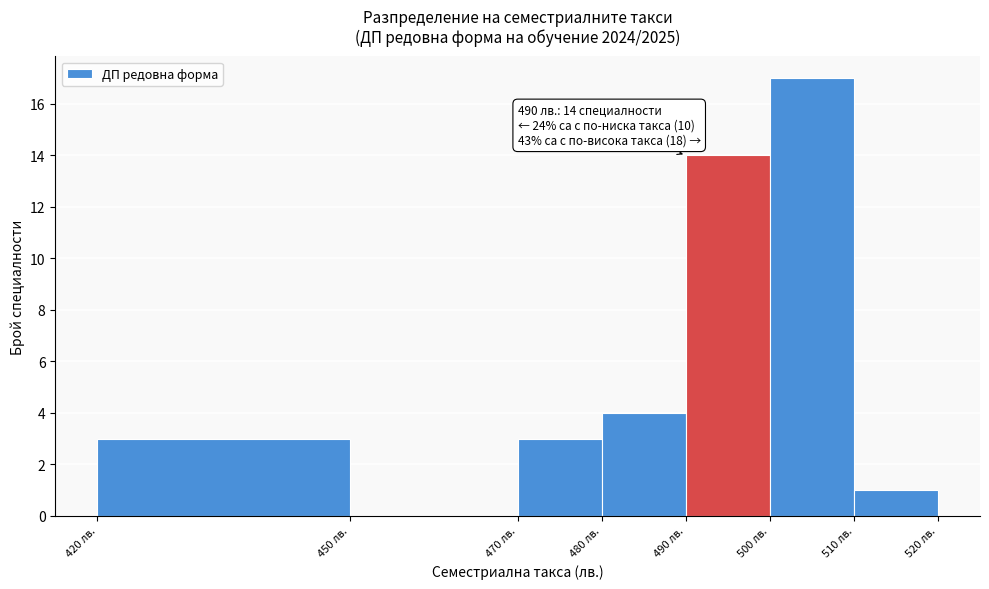

Which range on the x-axis has the tallest bar?

500 to 510